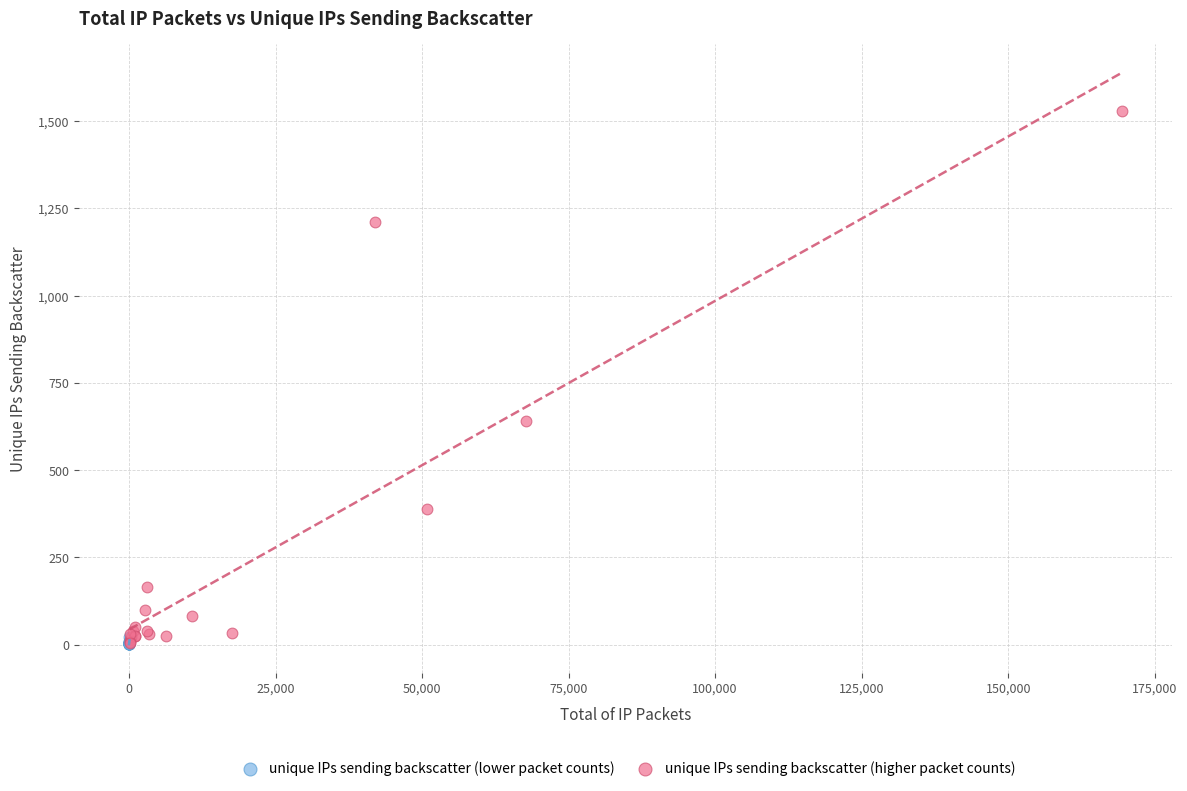

Which series contains the highest Y value?

unique IPs sending backscatter (higher packet counts)